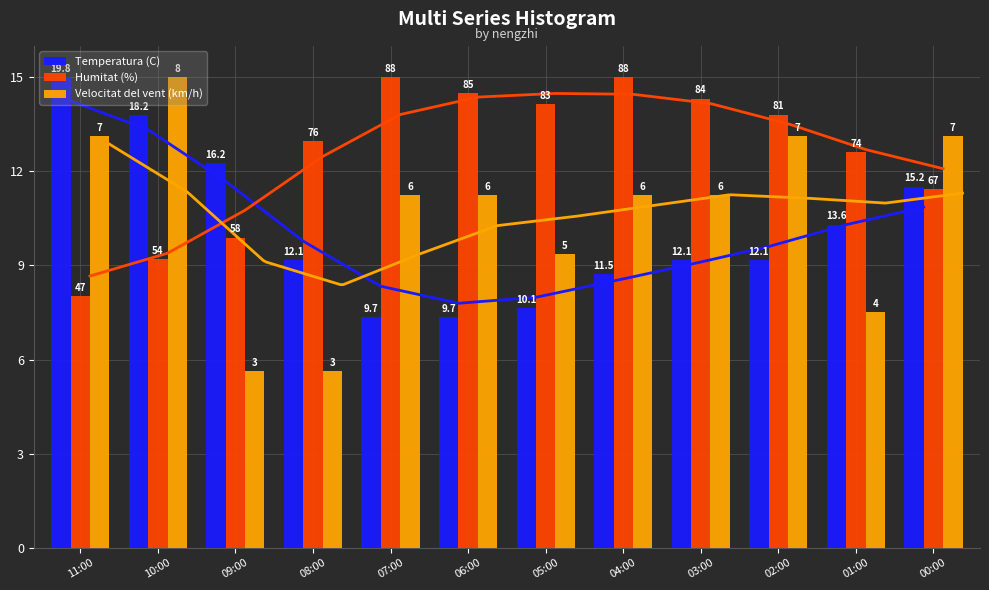

Reading right to left, what are all the values shown in this chart?

Temperatura (C): 11.5	10.3	9.2	9.2	8.7	7.7	7.3	7.3	9.2	12.3	13.8	15.0
Humitat (%): 11.4	12.6	13.8	14.3	15.0	14.1	14.5	15.0	13.0	9.9	9.2	8.0
Velocitat del vent (km/h): 13.1	7.5	13.1	11.2	11.2	9.4	11.2	11.2	5.6	5.6	15.0	13.1